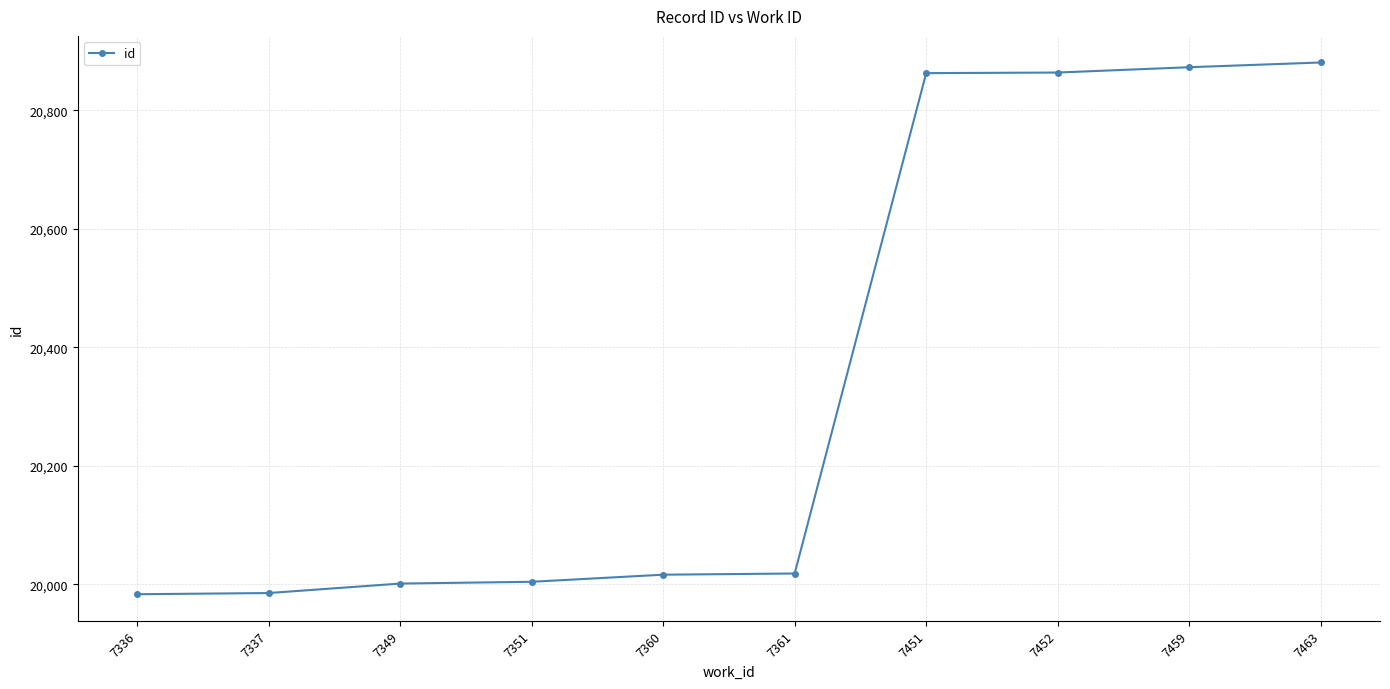

What is the maximum value shown in the chart?

20881